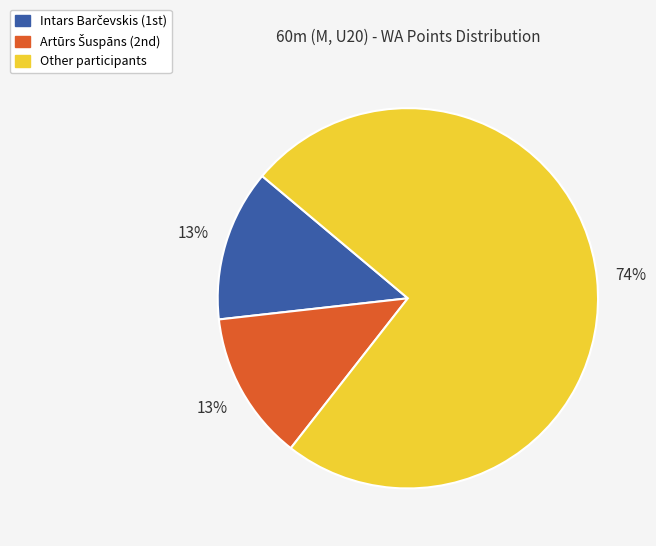

How many segments does this pie chart have?

3